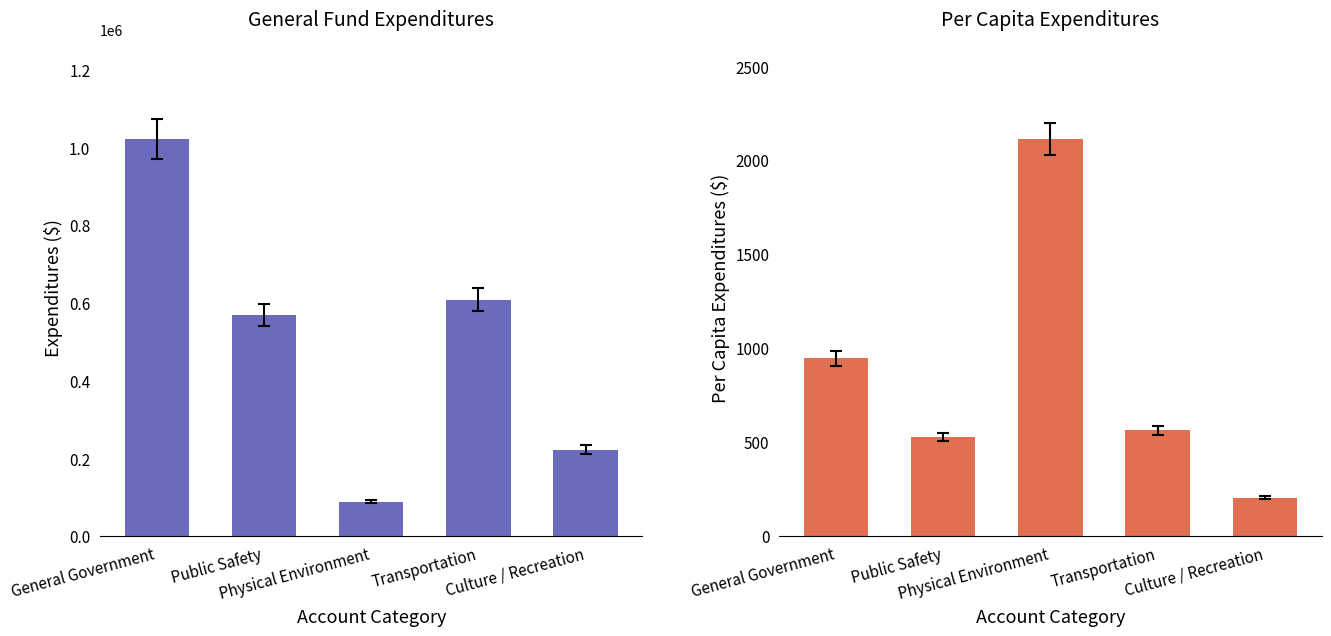

Reading left to right, transcribe all the data shown in this chart.

General Fund: 1023124.0	569777.0	88925.0	608710.0	222839.0
Per Capita Total: 945.6	526.6	2115.5	562.6	205.9